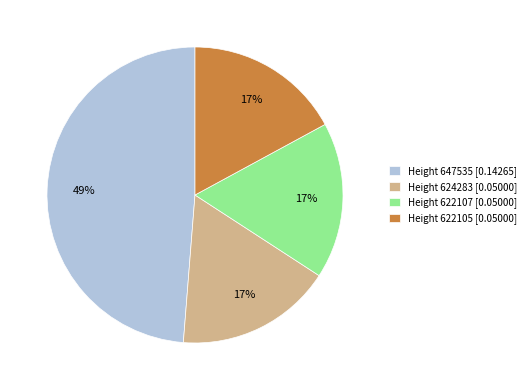

To the nearest percent, what is the difference between the largest and smallest slice percentages?

32%